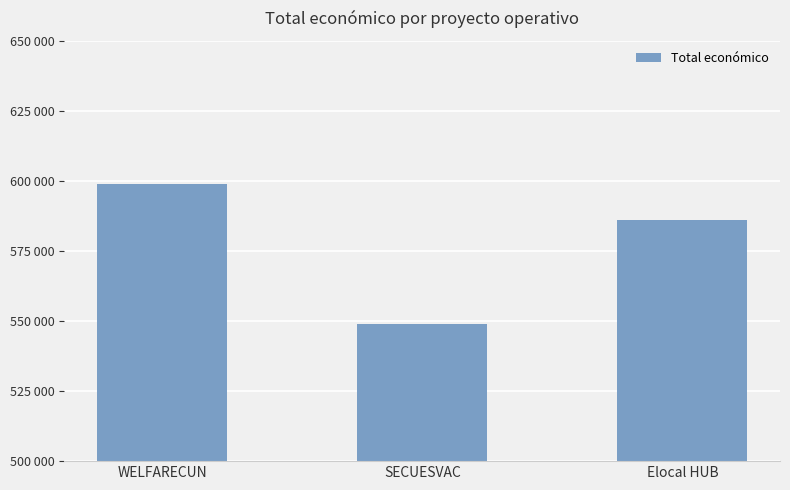

What is the label of the 2nd bar from the right?

SECUESVAC